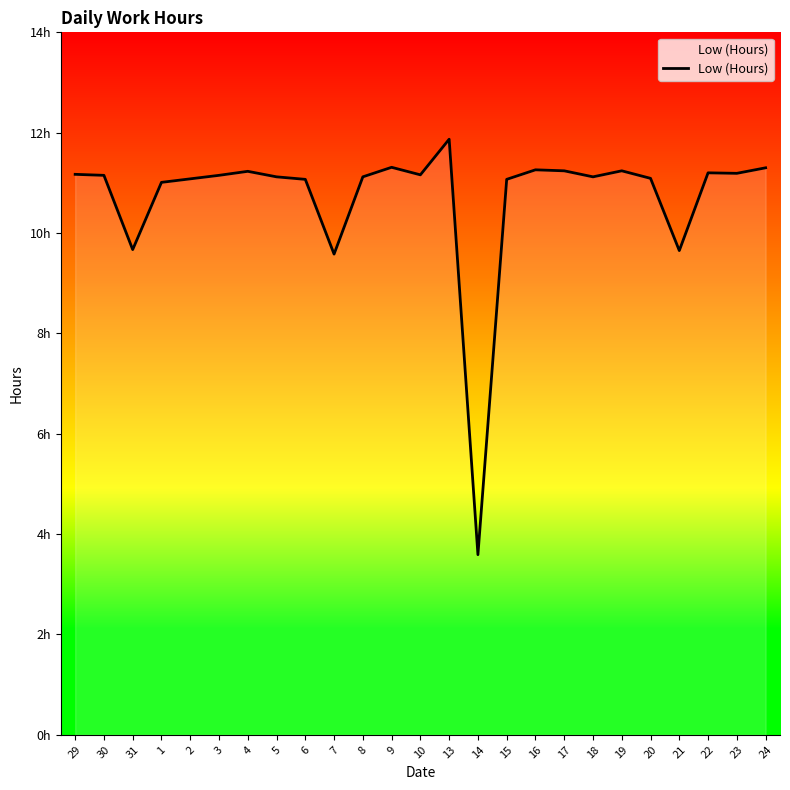

Count the number of categories in the chart.

25